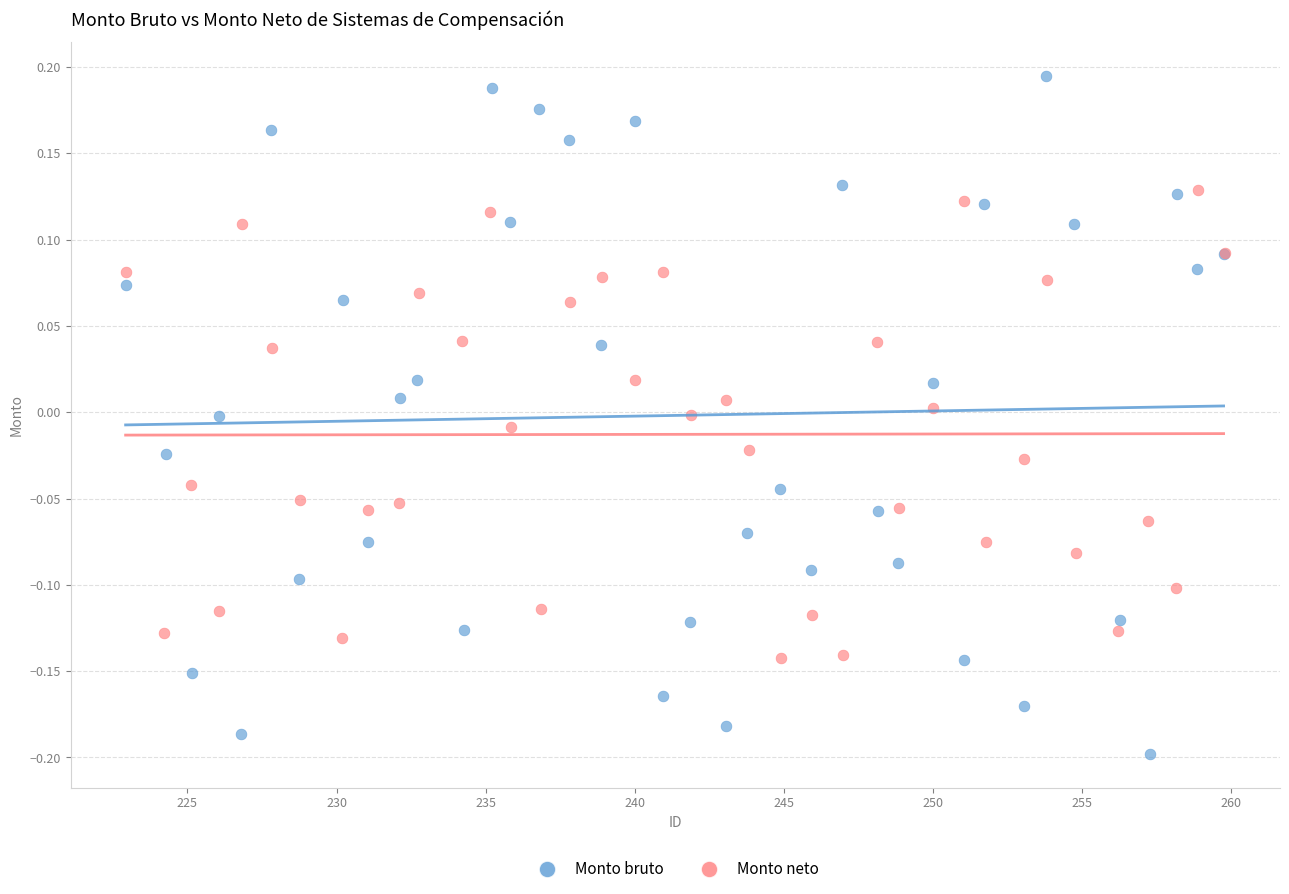

Which series contains the highest Y value?

Monto bruto